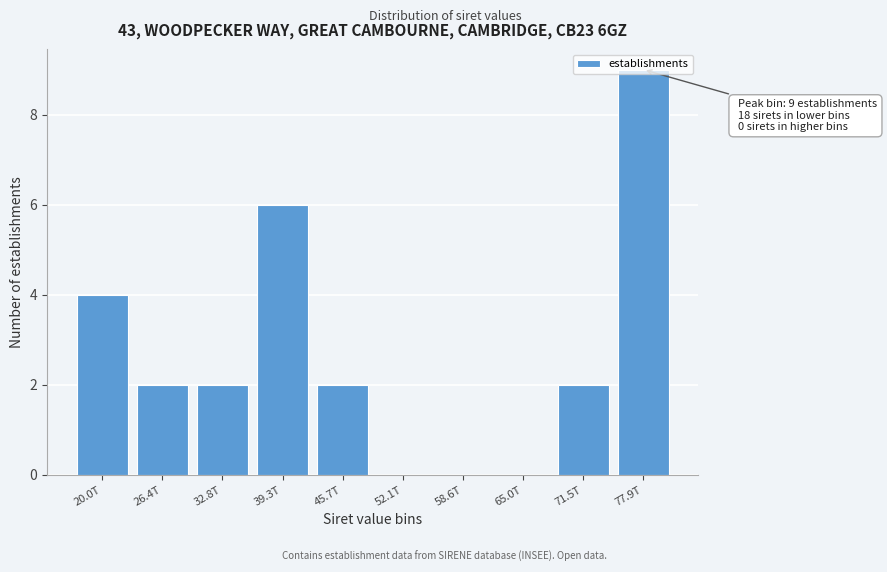

What is the ratio of the value at 71.5T to the value at 39.3T?

0.3